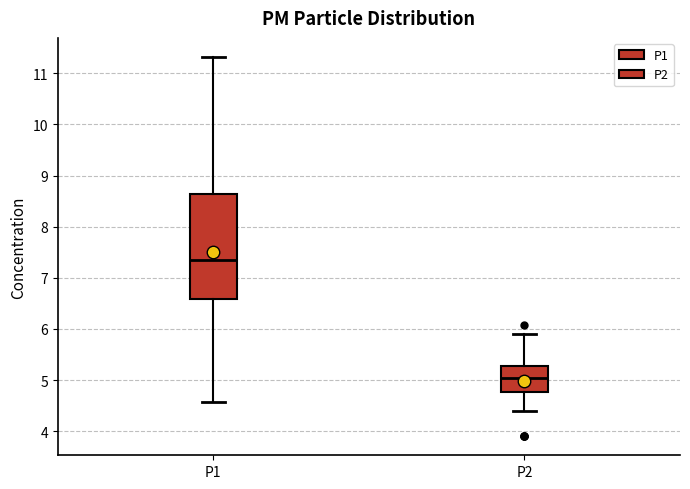

Reading left to right, transcribe this box plot: for each box, give where its median line is, the range the box spans, and where its two whiskers end, as read against the y-axis. The values are not printed on the chart, so give them approximately, as read against the axis.

P1: median 7.4, box 6.6 to 8.6, whiskers 4.6 to 11.3
P2: median 5.0, box 4.8 to 5.3, whiskers 4.4 to 5.9